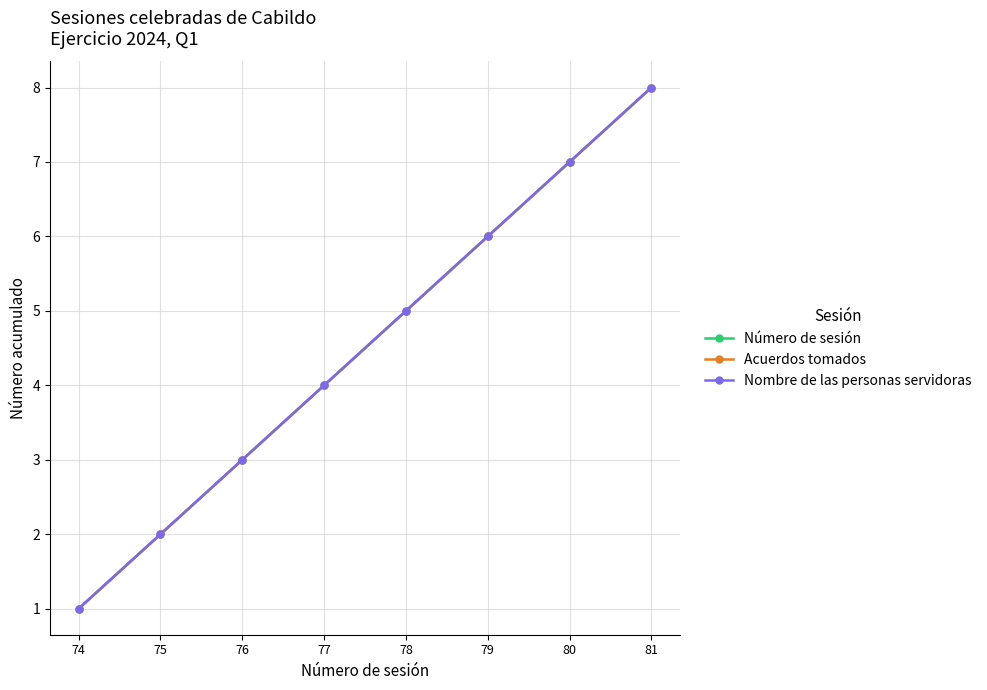

What is the highest value of the Número de sesión series?

8